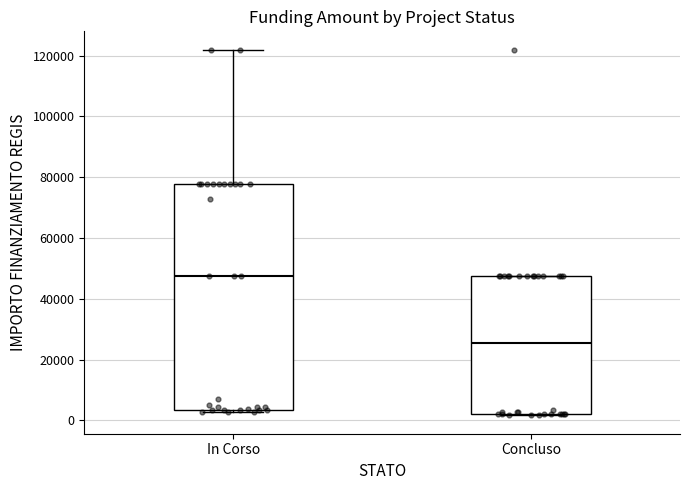

Where is the upper edge of the box for In Corso on the y-axis? The values are not printed on the chart, so give them approximately, as read against the axis.

78000